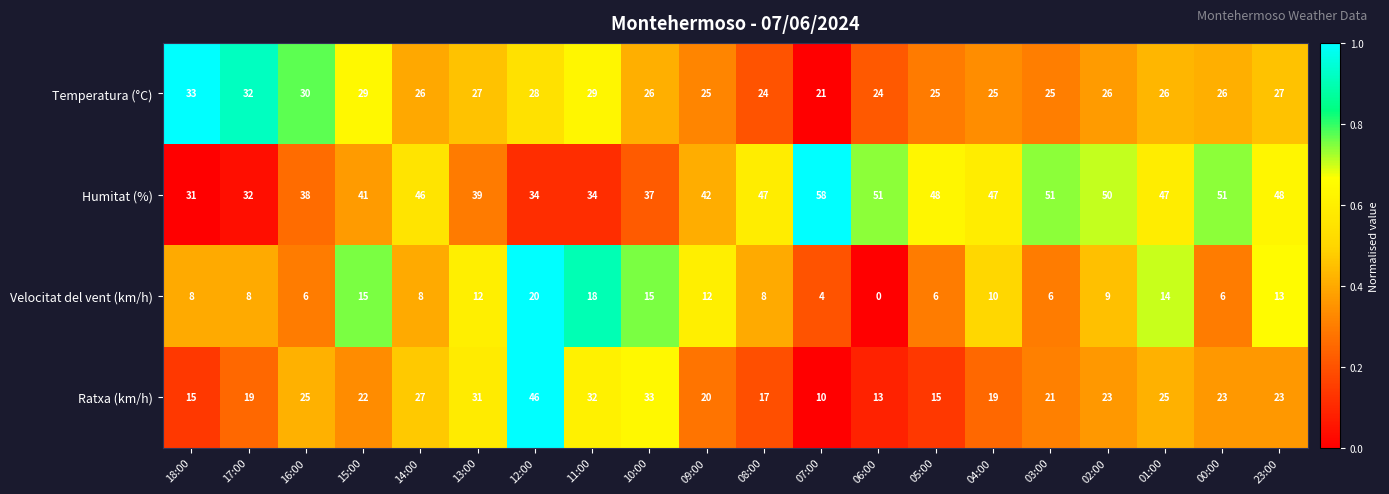

At how many categories does at least one series exceed 0?

20